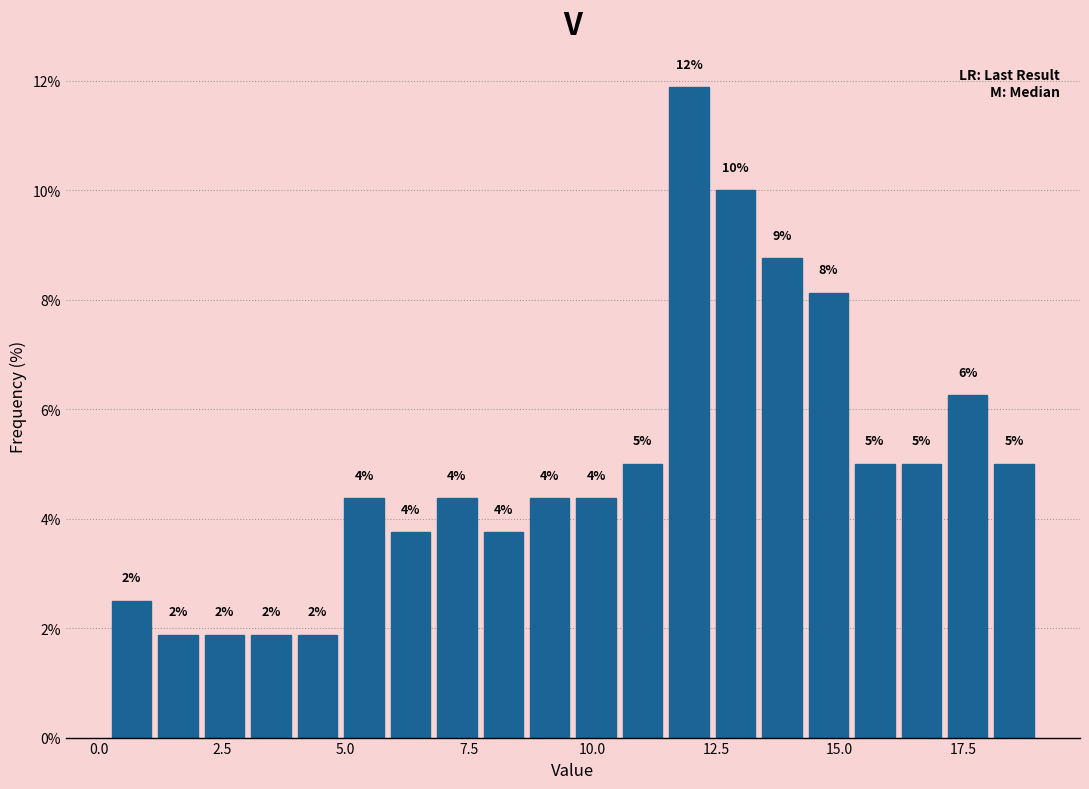

Around what value on the x-axis is the tallest bar? Give the approximate position of its centre, as read against the axis.

12.0